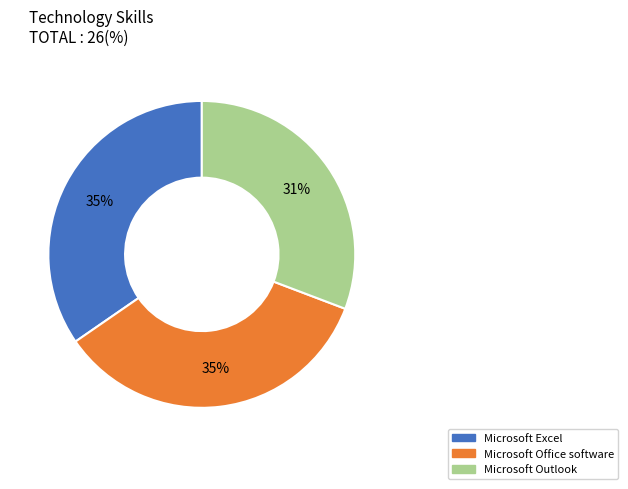

Is Microsoft Office software the majority of the pie?

No